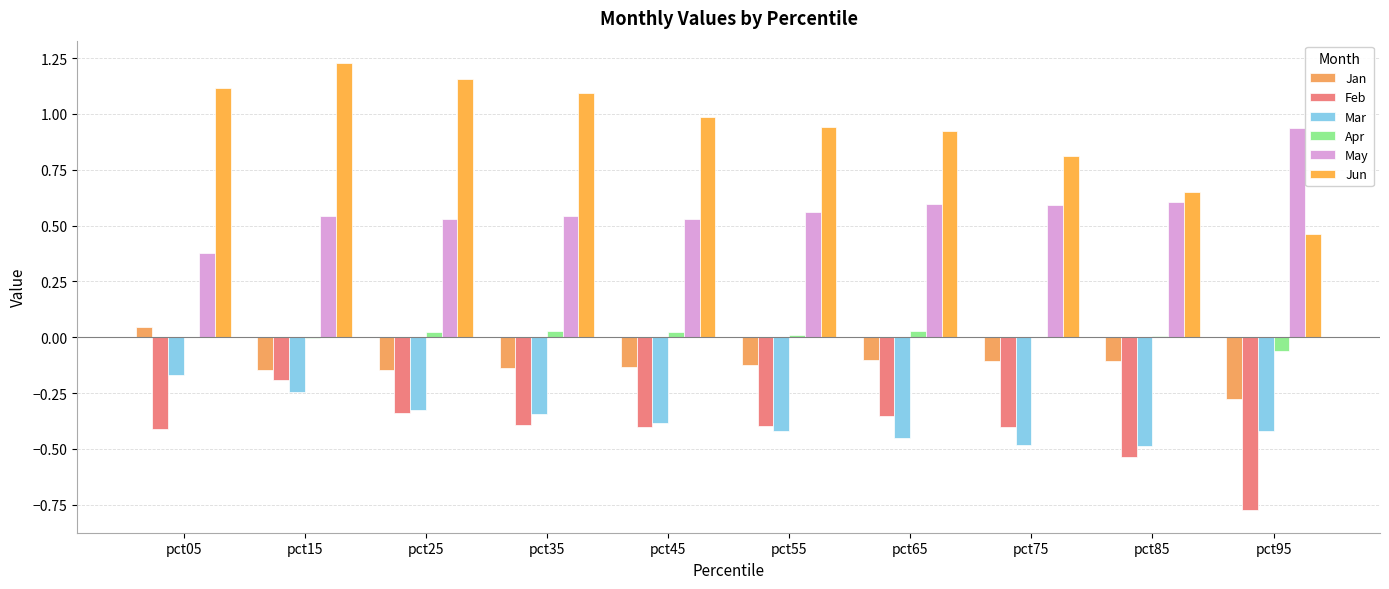

At which category is the sum across all series the highest?

pct15